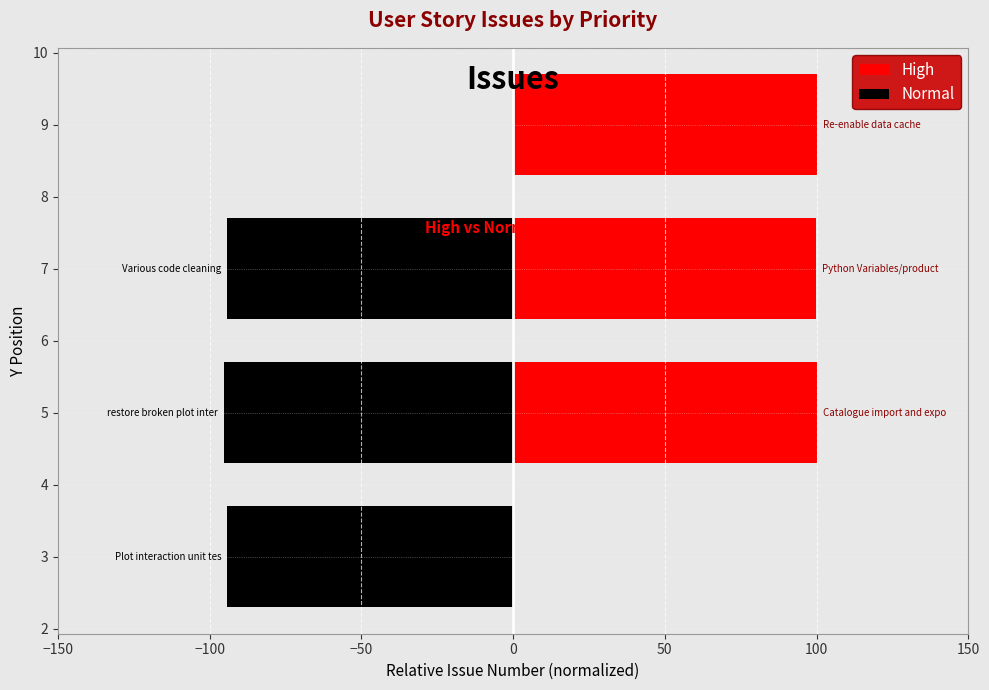

What is the smallest value displayed?

-95.1